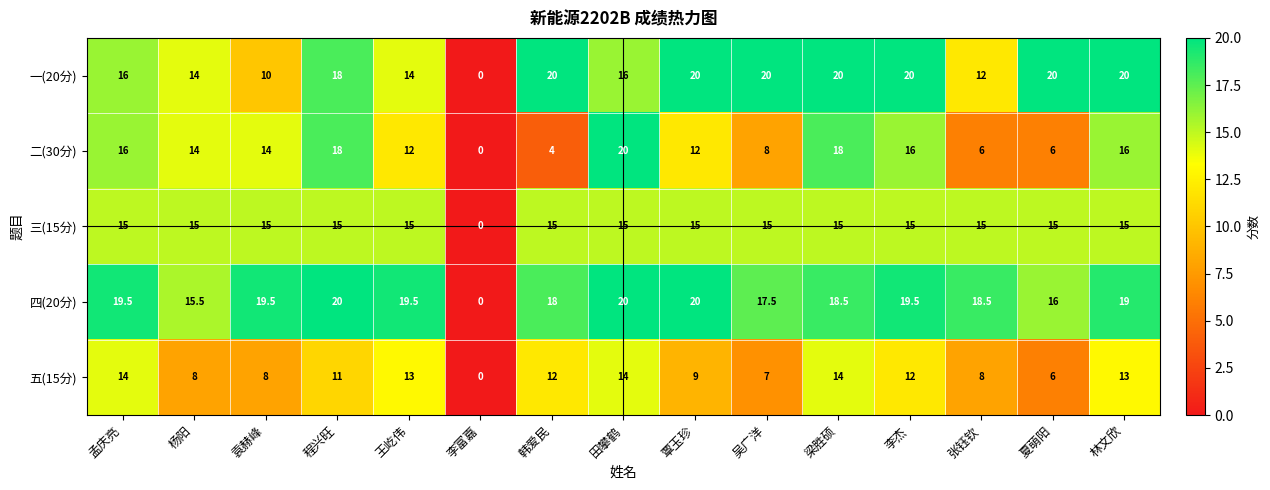

What is the difference between the second highest and minimum values in the 四(20分) series?

20.0